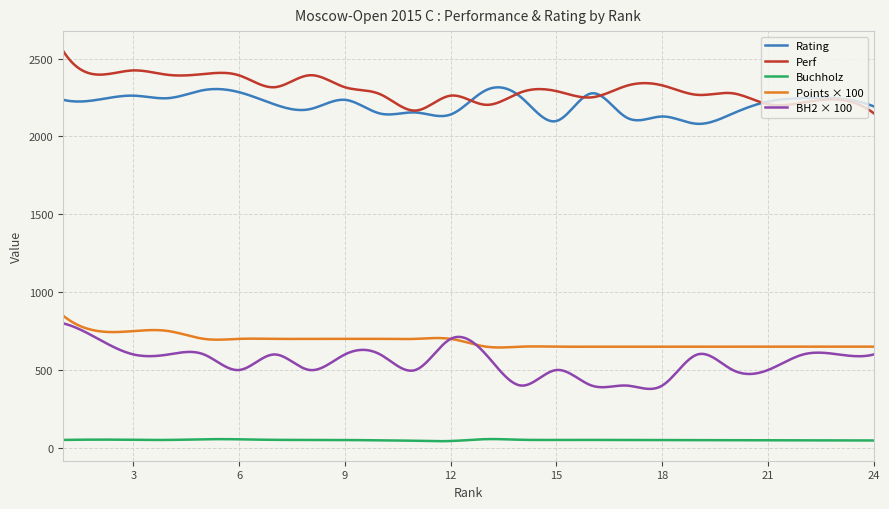

True or false: Buchholz and Points × 100 cross at least once.

False